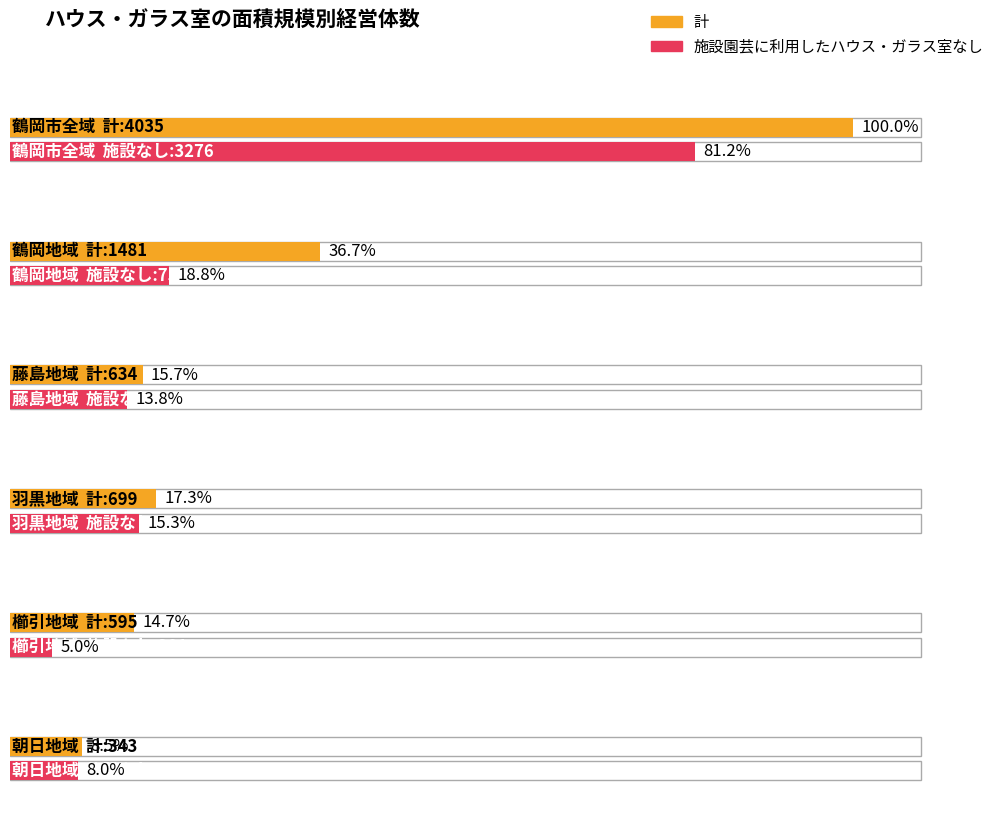

What is the difference between the maximum and minimum values in the 施設園芸に利用したハウス・ガラス室なし series?

3075